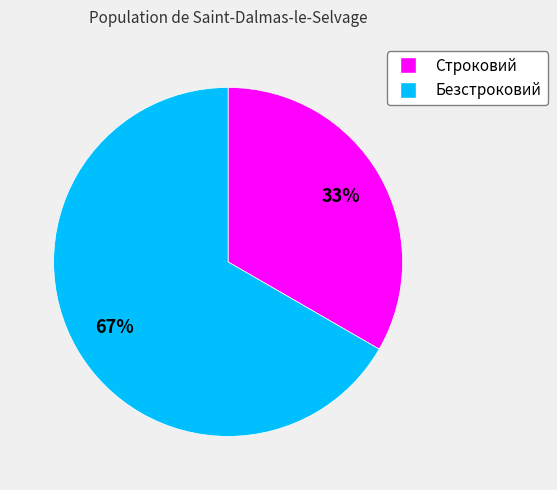

What is the largest slice in the pie chart?

Безстроковий